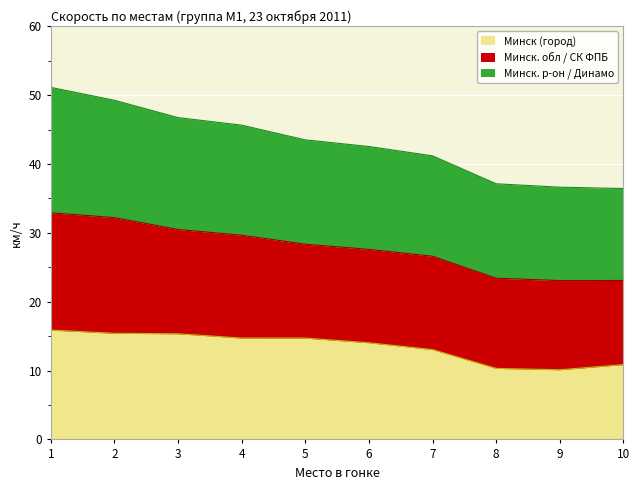

Which series has the largest total across all categories?

Минск. р-он / Динамо